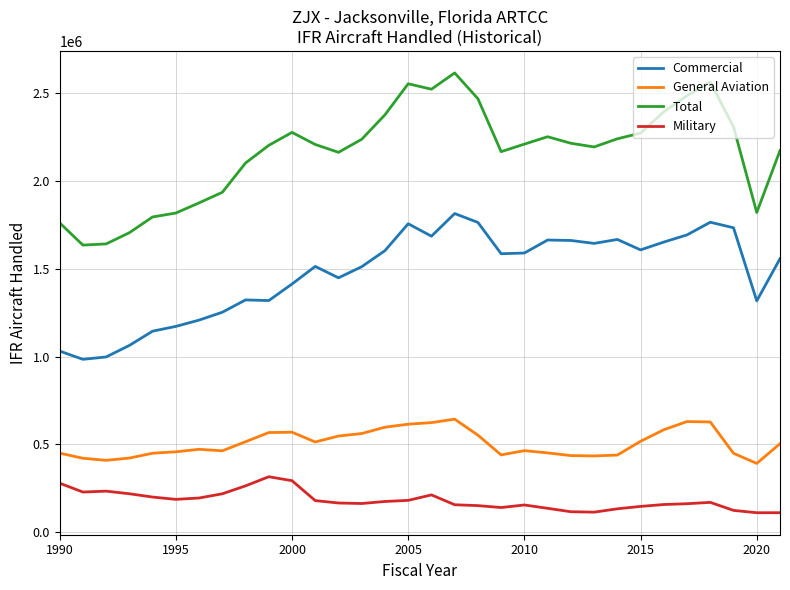

What is the lowest value of the Total series?

1634916